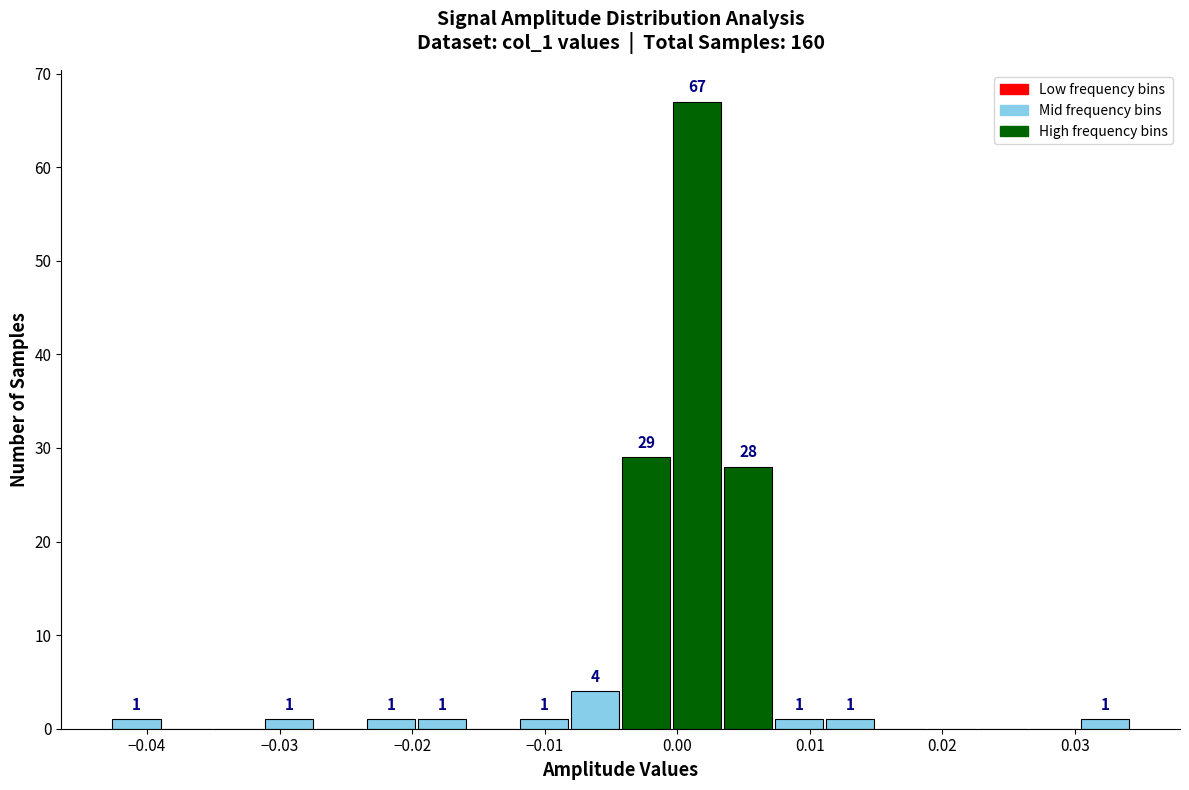

Around what value on the x-axis is the tallest bar? Give the approximate position of its centre, as read against the axis.

0.001